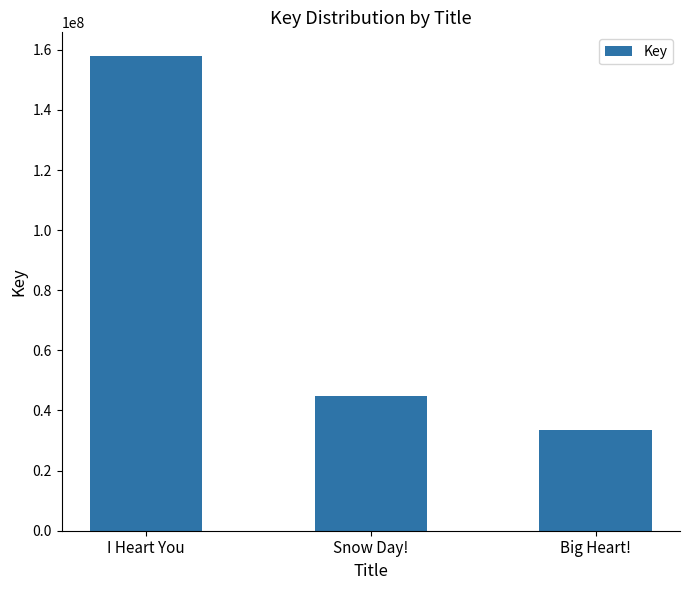

At which category does the chart reach its minimum across all series?

Big Heart!